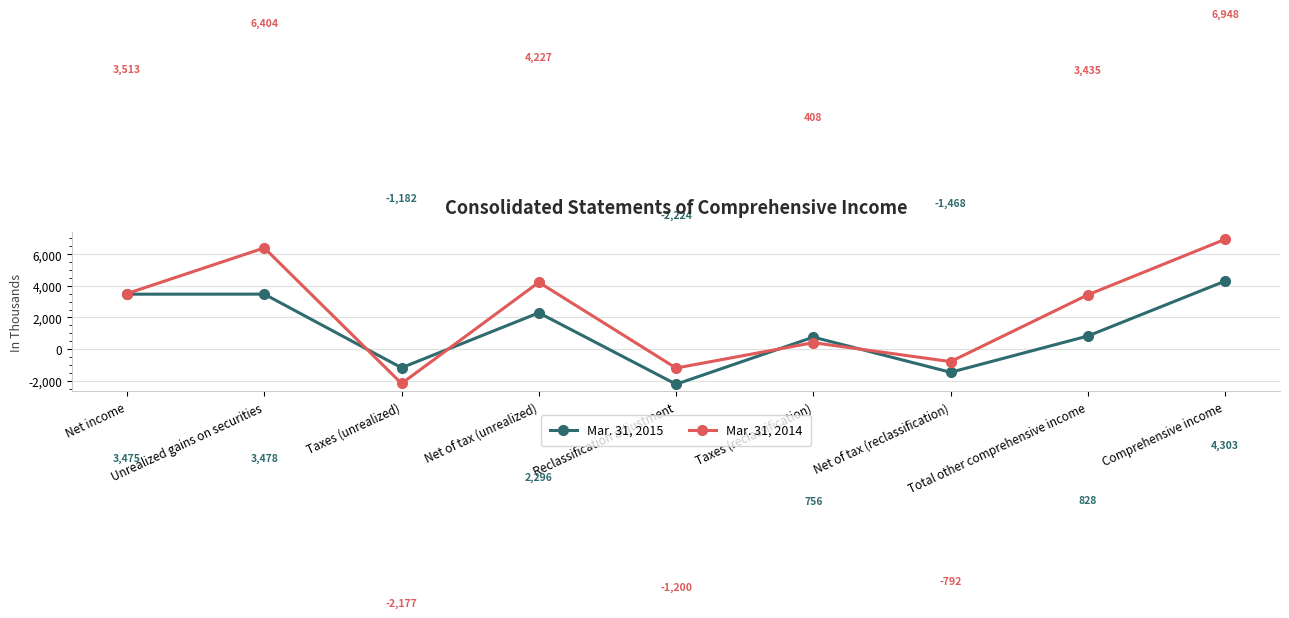

Which series changed the most between Unrealized gains on securities and Taxes (unrealized)?

Mar. 31, 2014